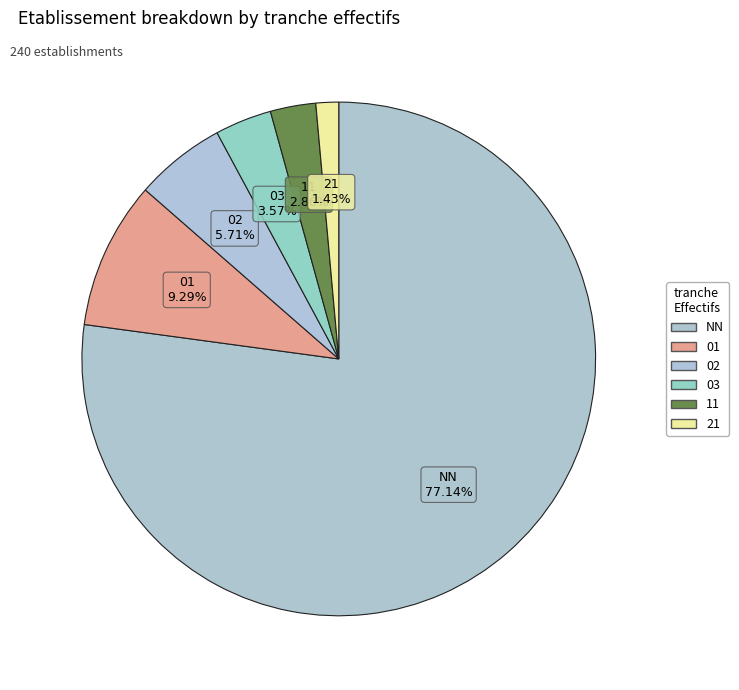

To the nearest percent, what is the difference between the largest and smallest slice percentages?

76%